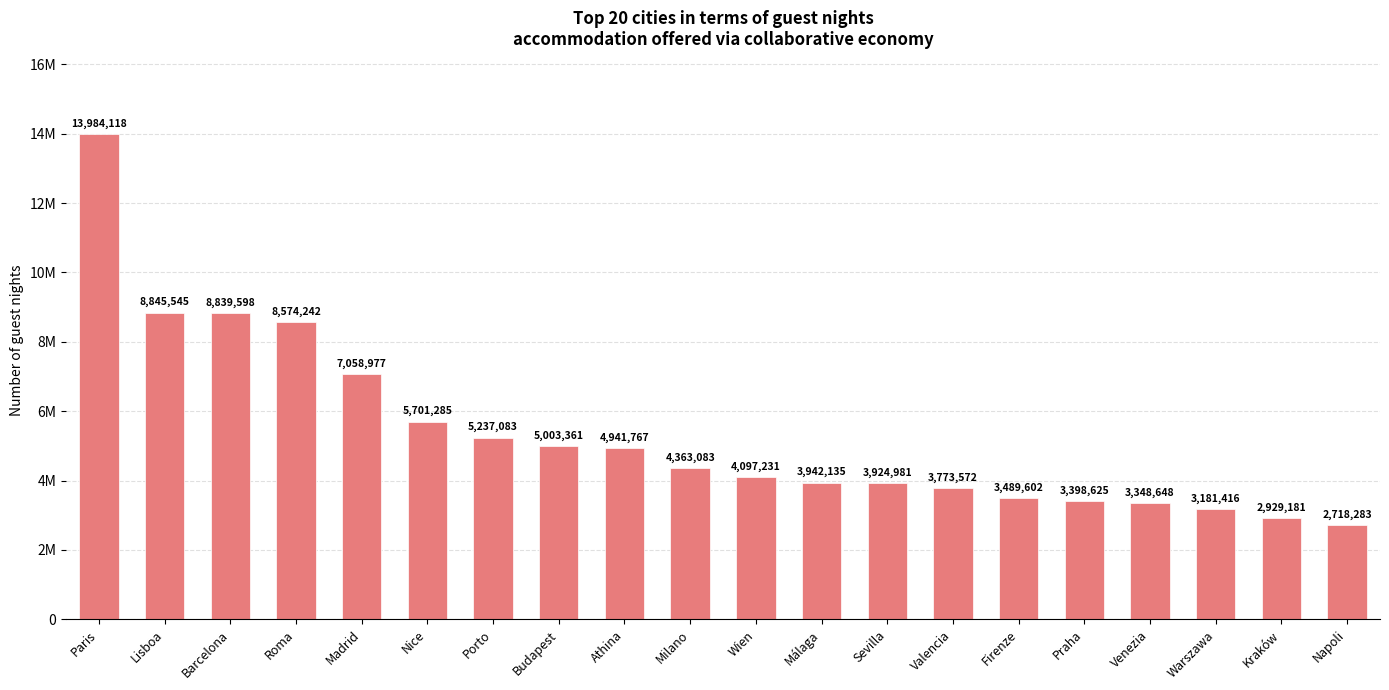

Reading right to left, list all the values displayed in this chart.

2718283	2929181	3181416	3348648	3398625	3489602	3773572	3924981	3942135	4097231	4363083	4941767	5003361	5237083	5701285	7058977	8574242	8839598	8845545	13984118